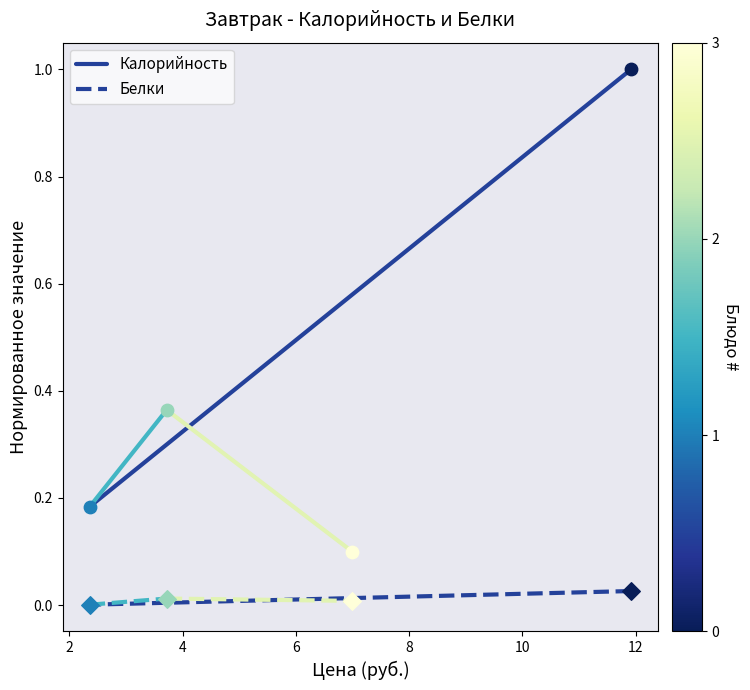

What is the total value across all series at 2?

0.2